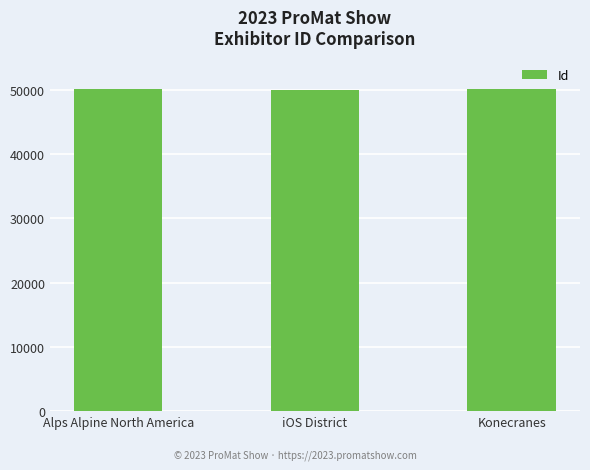

The value at Konecranes is 17006. True or false?

False